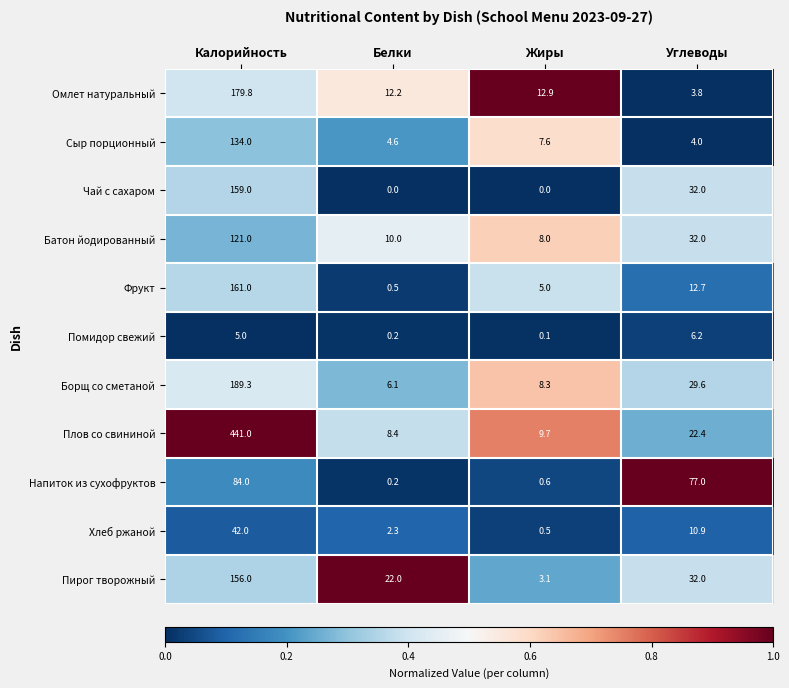

Which series has the largest total across all categories?

Плов со свининой